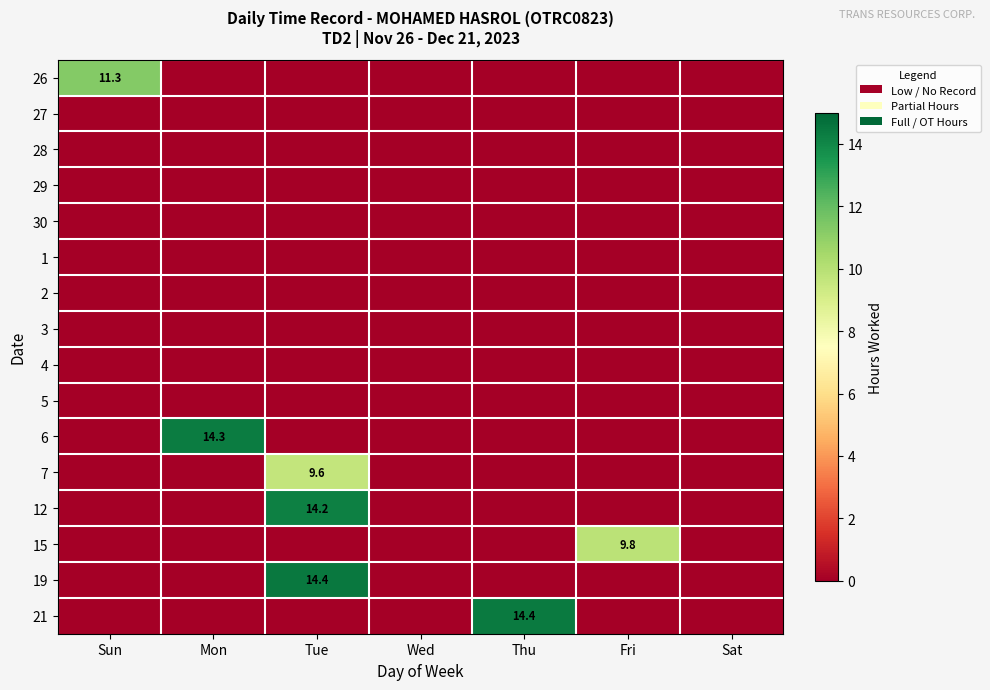

Which category has the lowest value in the 4 series?

Sun